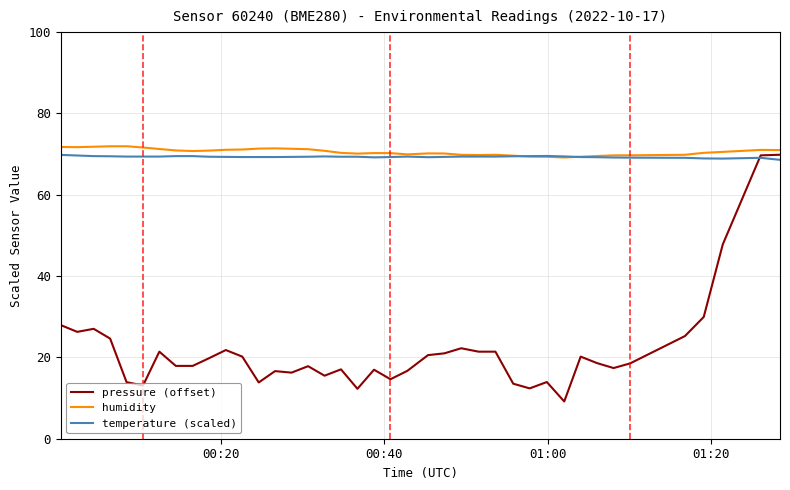

What is the highest value of the humidity series?

71.9